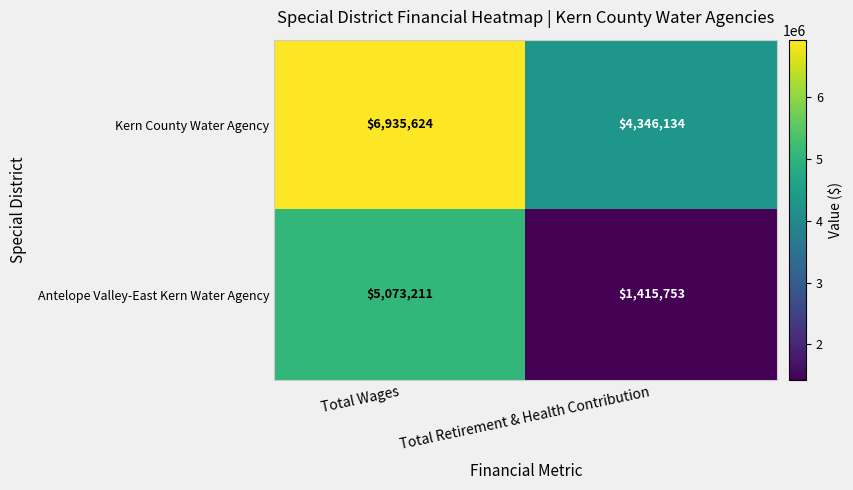

The Kern County Water Agency series shows 6799256 at Total Retirement & Health Contribution. True or false?

False